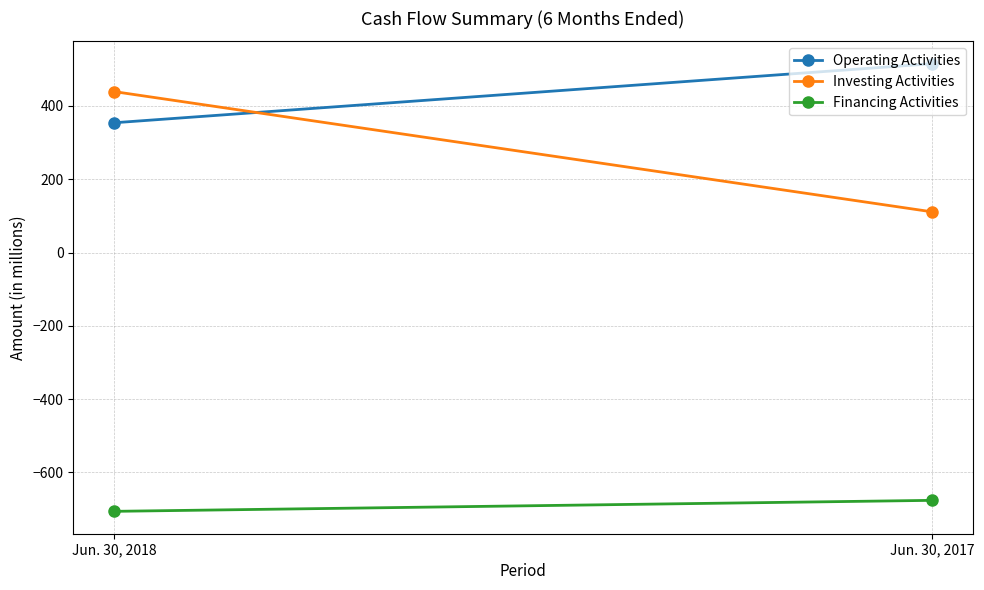

The Financing Activities series shows -1011 at Jun. 30, 2017. True or false?

False